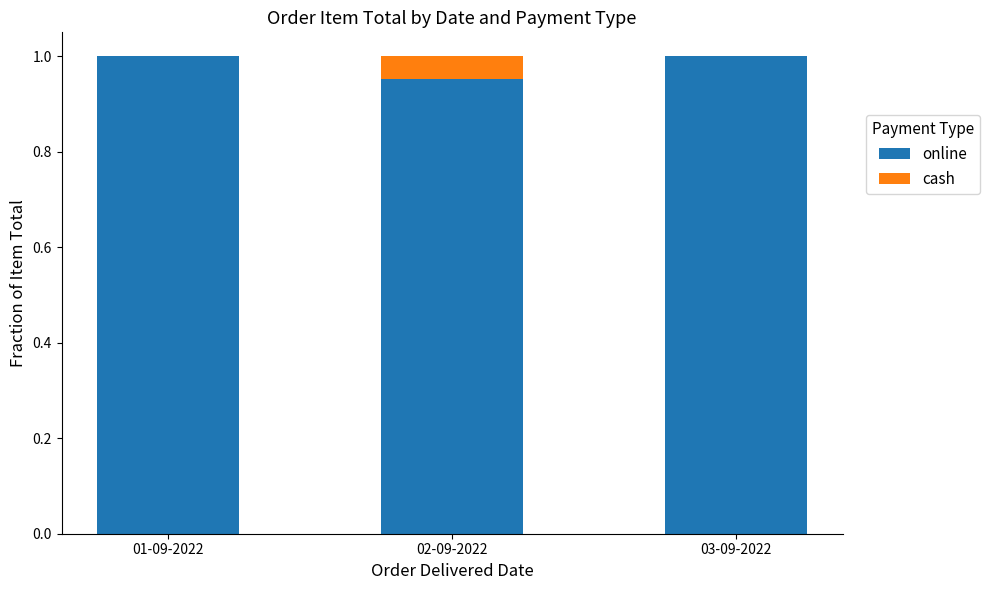

Is it true that online equals 0.3 at 03-09-2022?

False